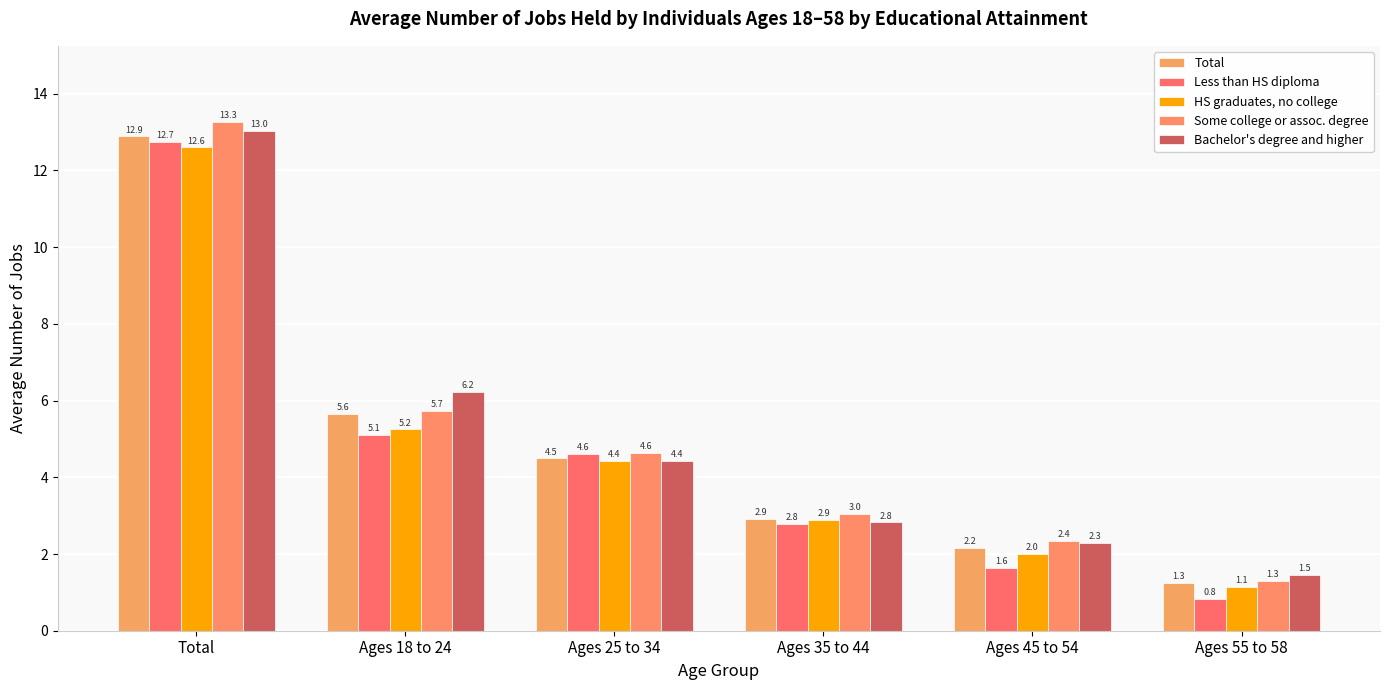

What is the greatest value displayed?

13.3